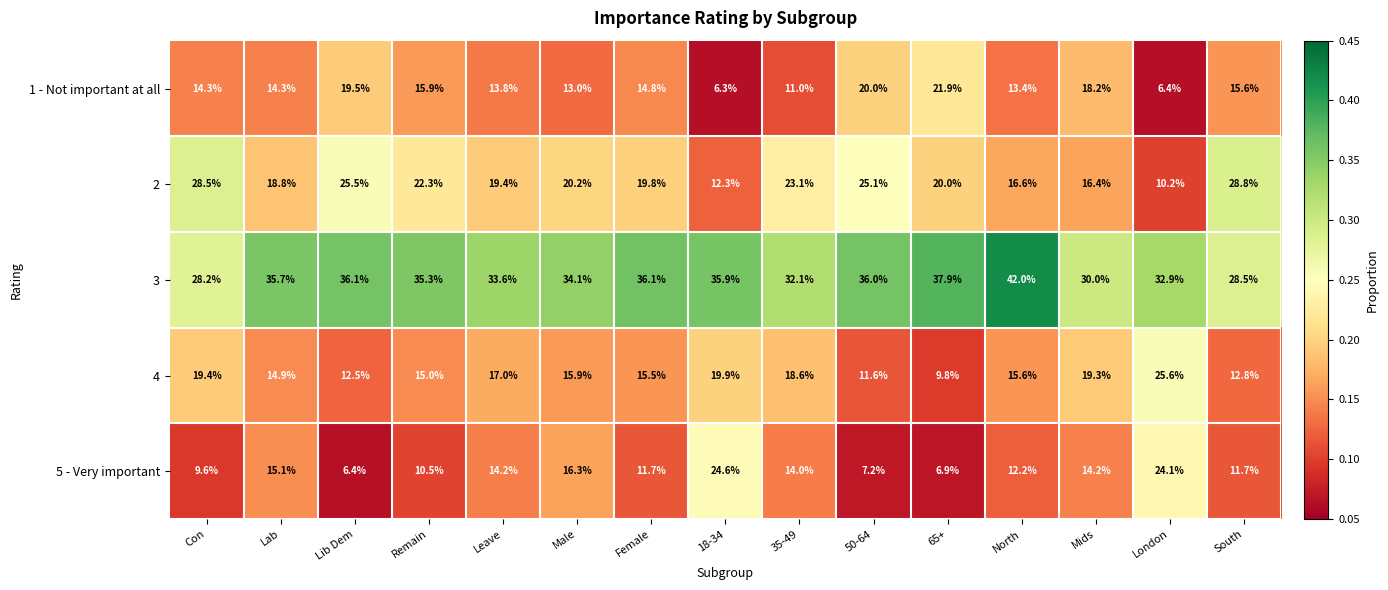

Which label corresponds to the smallest value in the chart?

18-34